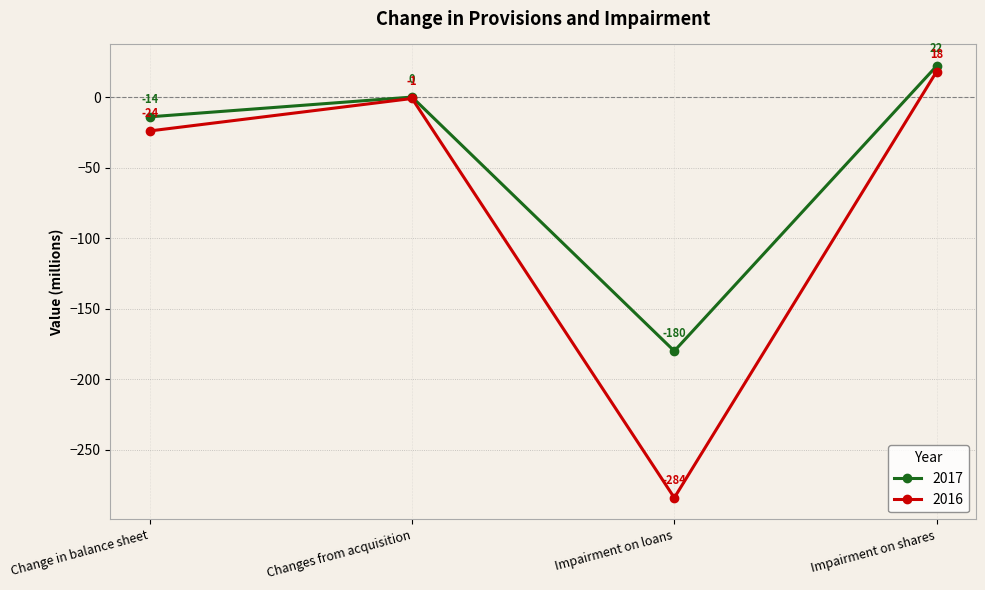

What is the label of the 4th point from the left?

Impairment on shares